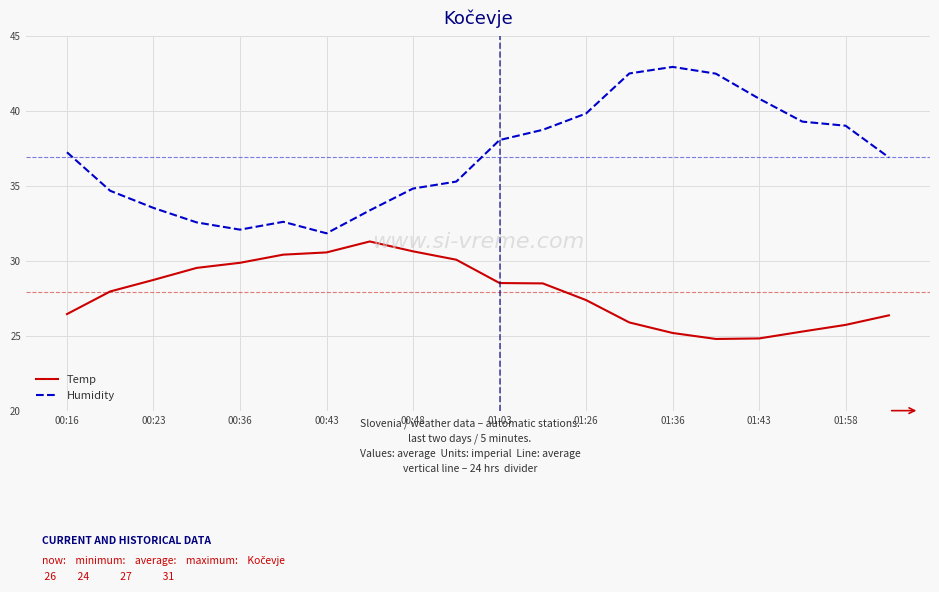

Which series has the largest total across all categories?

Humidity